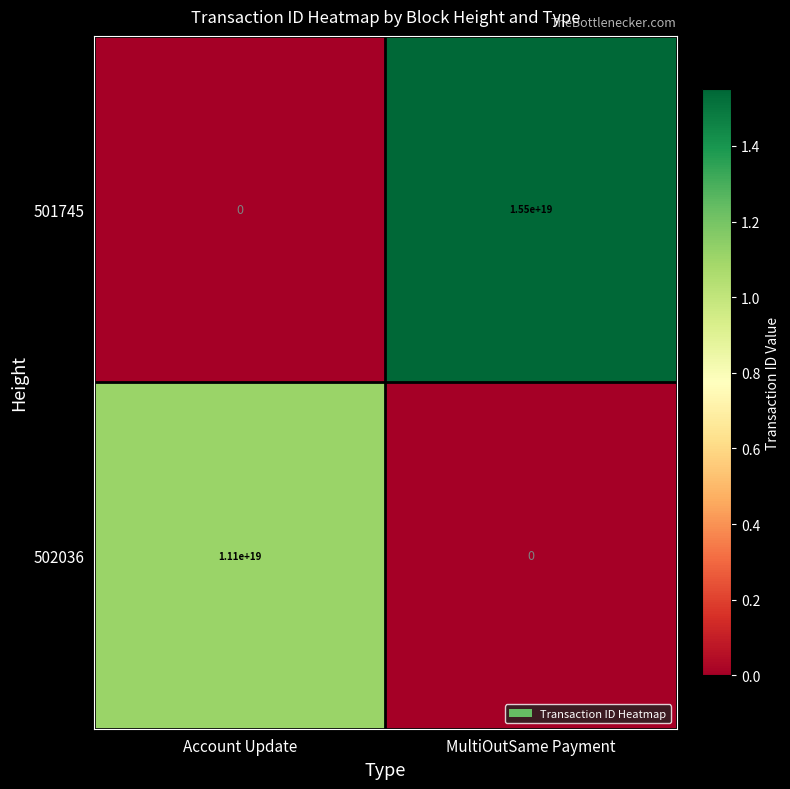

Rank the series at MultiOutSame Payment from highest to lowest value.

501745, 502036